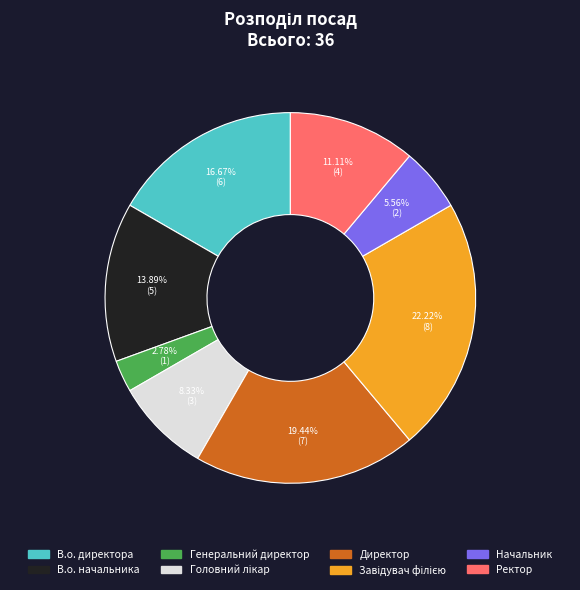

To the nearest percent, what portion does Генеральний директор represent?

3%